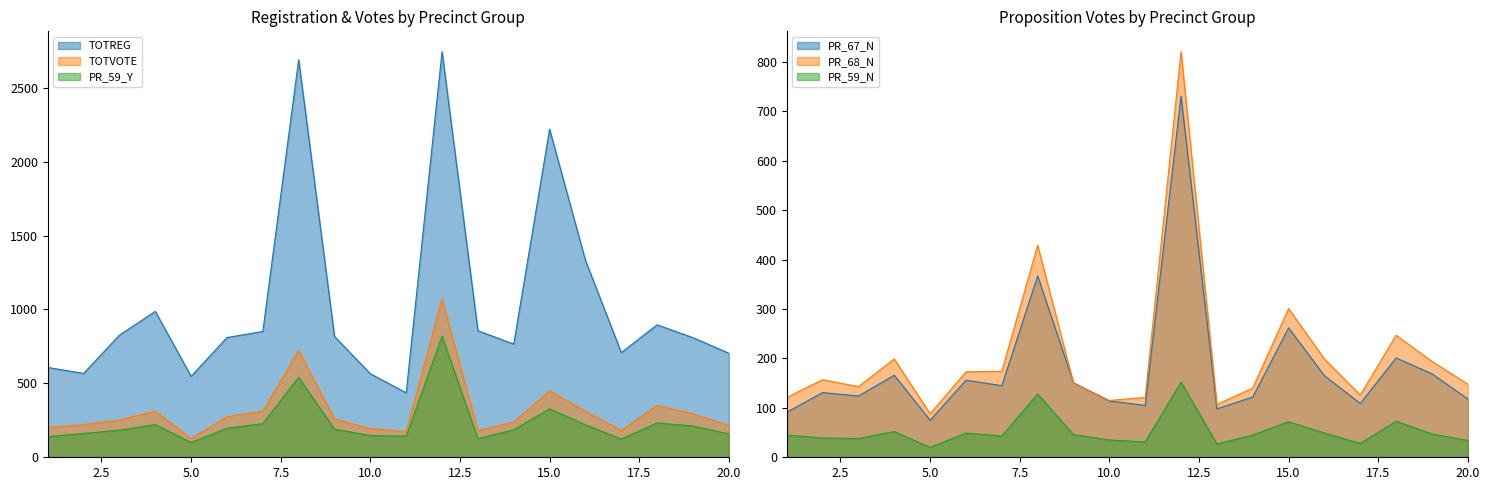

At how many categories does at least one series exceed 163?

20